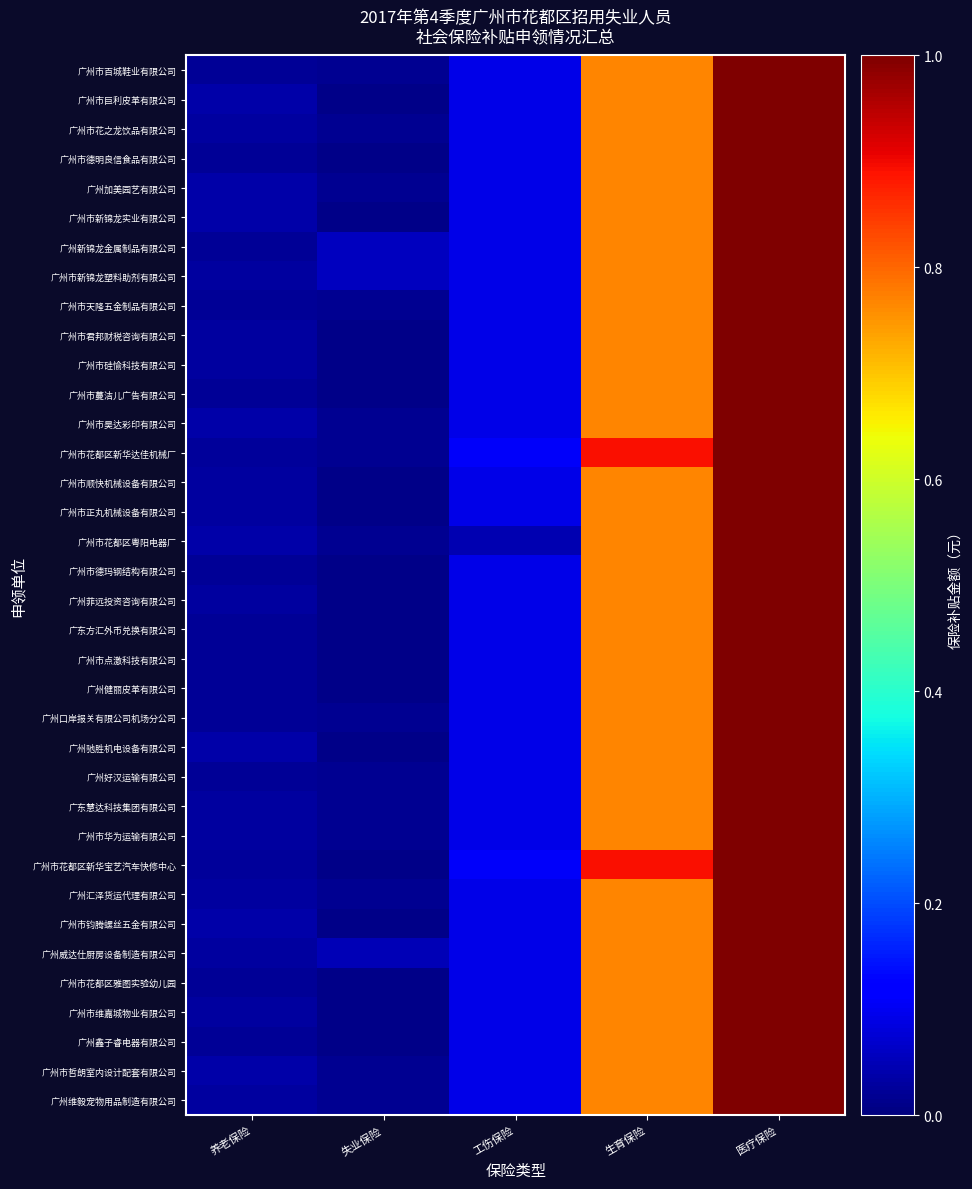

Which series has the largest total across all categories?

广州市花都区新华达佳机械厂